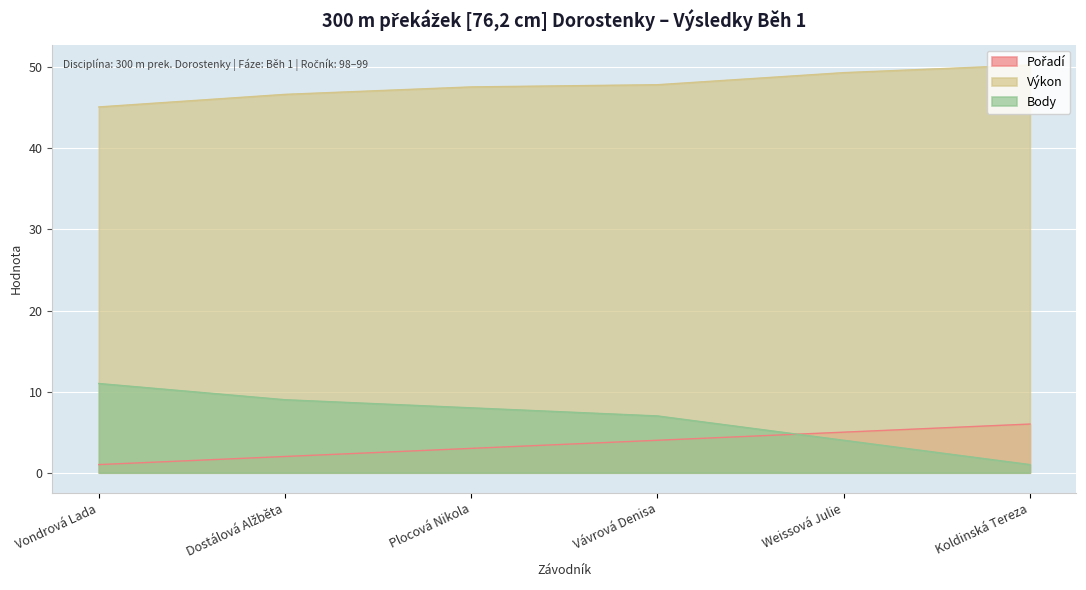

What is the value of the Pořadí point at the 1st from the left?

1.0